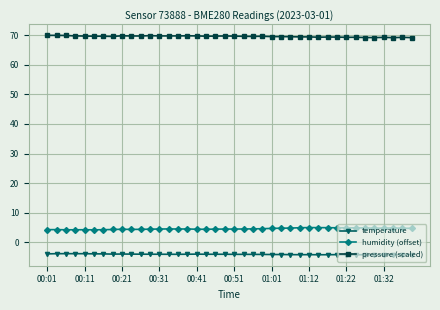

What is the value of the humidity (offset) point at the 27th from the left?

4.8